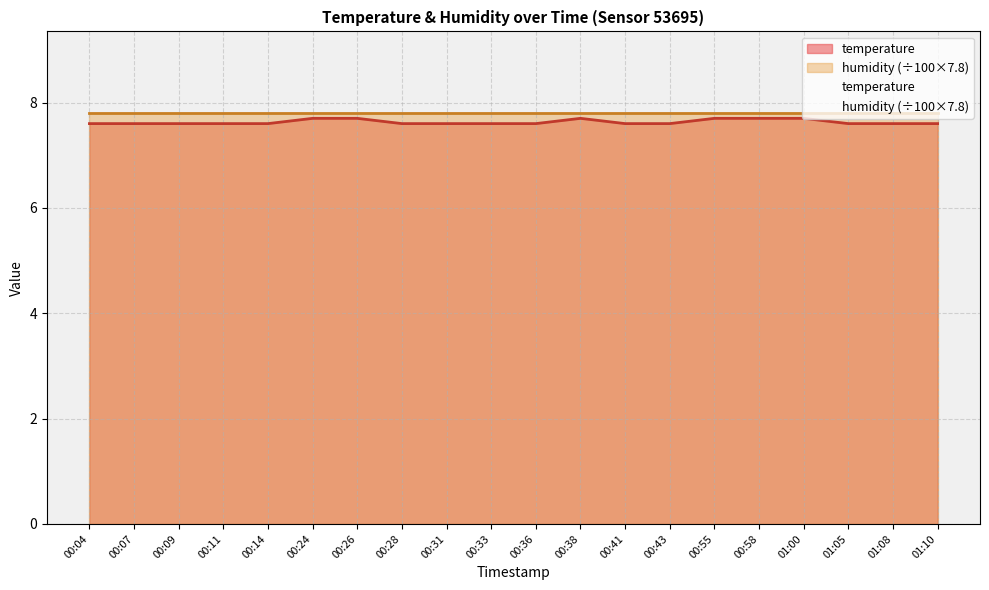

List the labels in order of value, smallest first.

00:04, 00:07, 00:09, 00:11, 00:14, 00:28, 00:31, 00:33, 00:36, 00:41, 00:43, 01:05, 01:08, 01:10, 00:24, 00:26, 00:38, 00:55, 00:58, 01:00